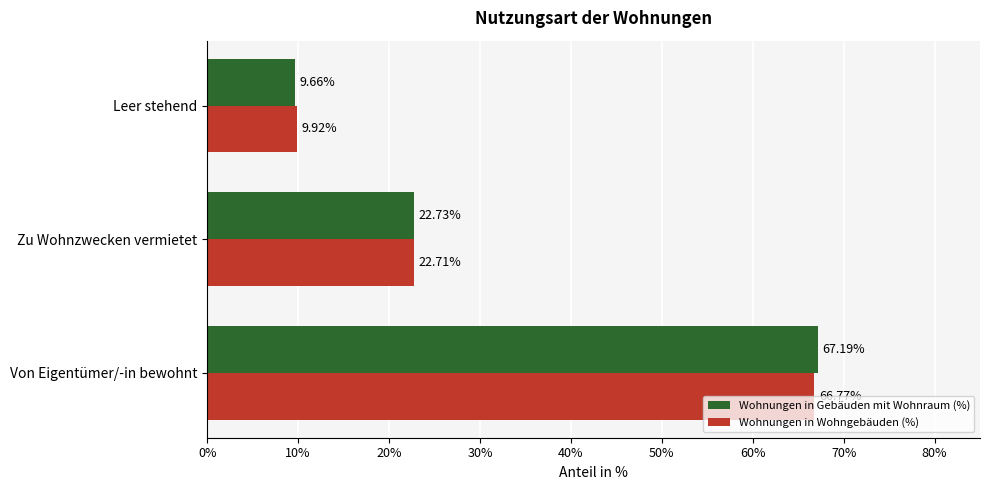

How many data points in Wohnungen in Gebäuden mit Wohnraum (%) are less than 22?

1